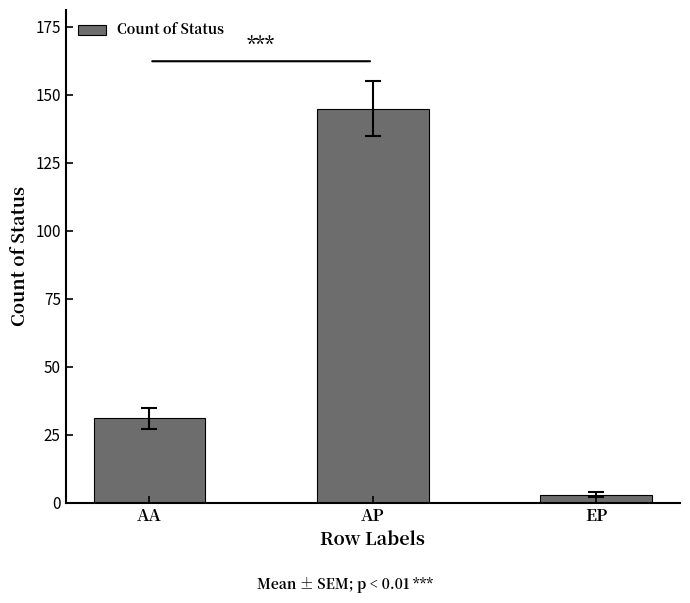

What is the average value?

60